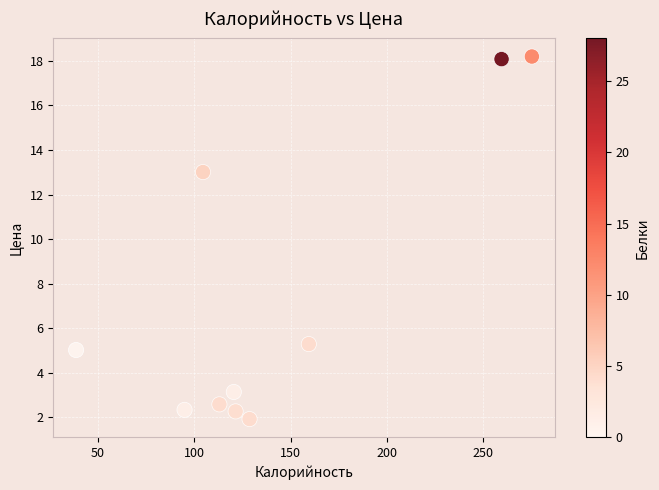

What is the average X value?

141.7